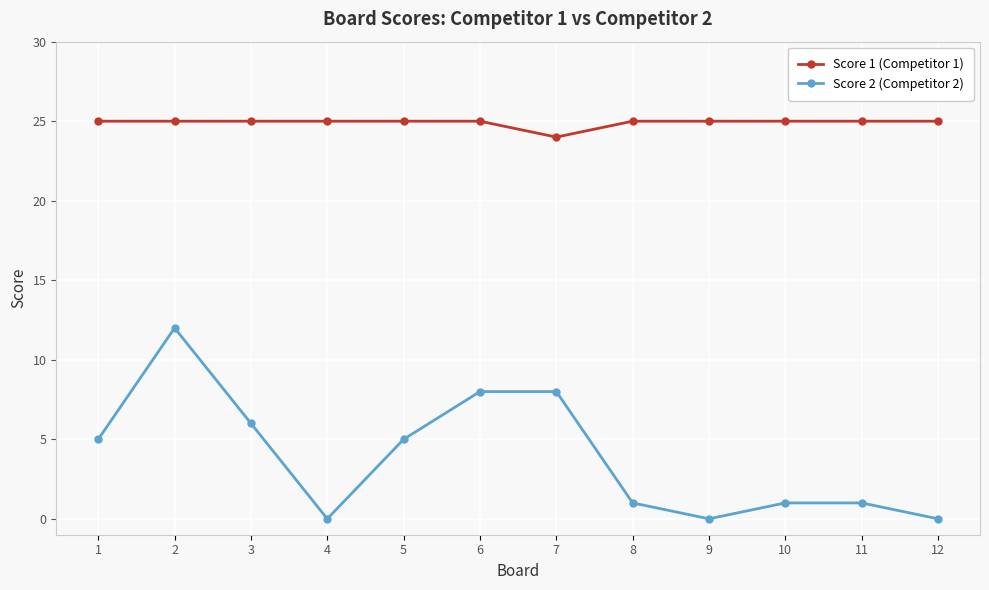

What is the value of the Score 1 (Competitor 1) point at the 3rd from the left?

25